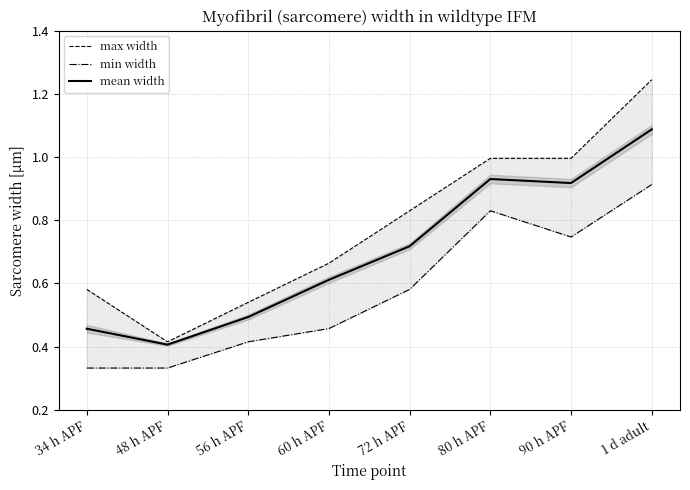

True or false: mean width and min width cross at least once.

False